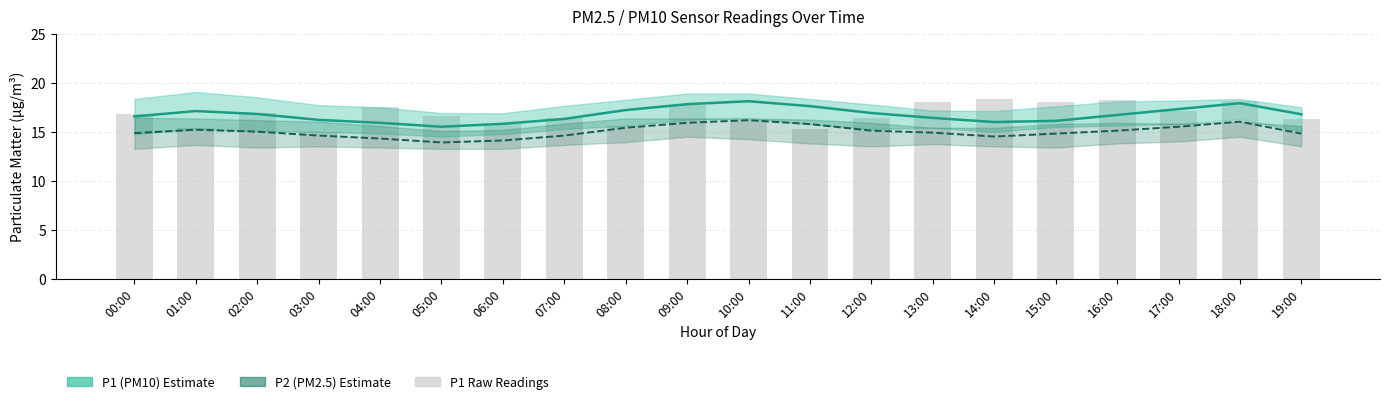

What is the sum of all P1 mean values?

334.9